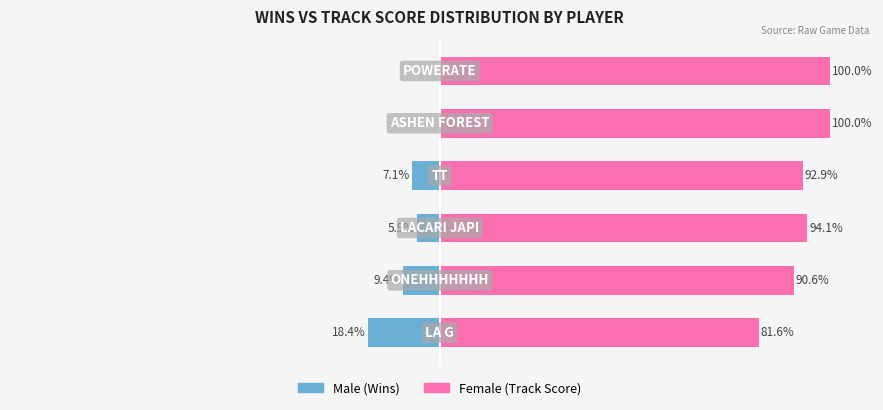

What is the difference between the second highest and second lowest values in the Male series?

9.4